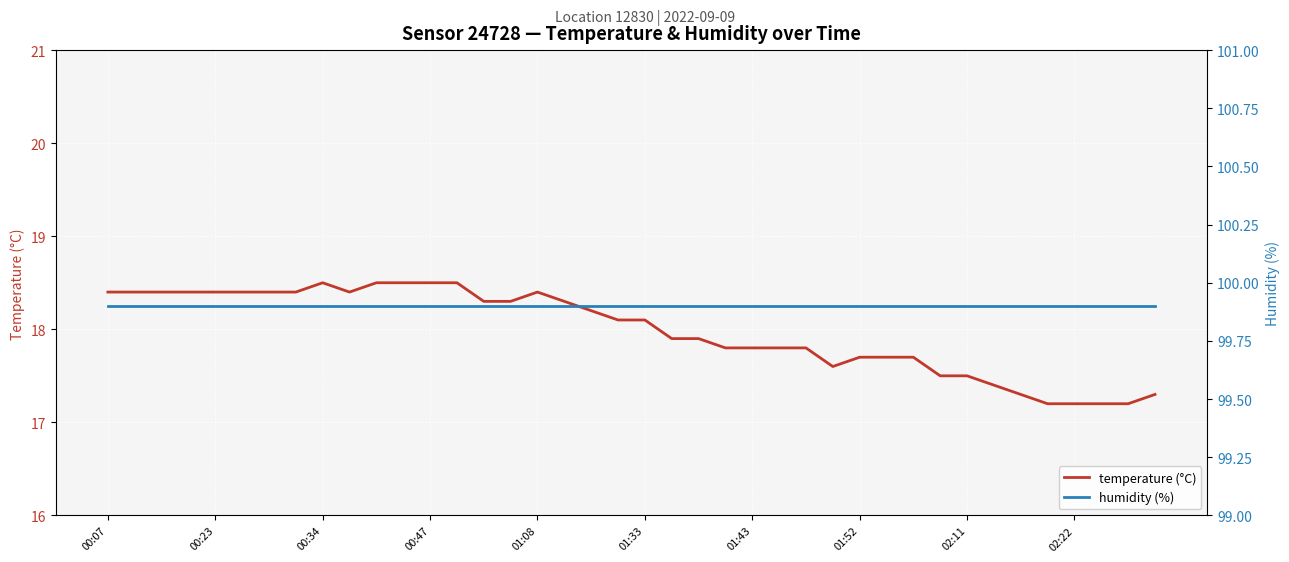

Is it true that temperature (°C) equals 18.4 at 00:23?

True